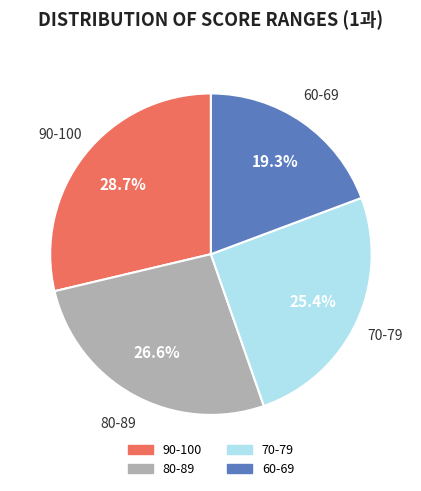

To the nearest percent, what is the average slice percentage?

25%